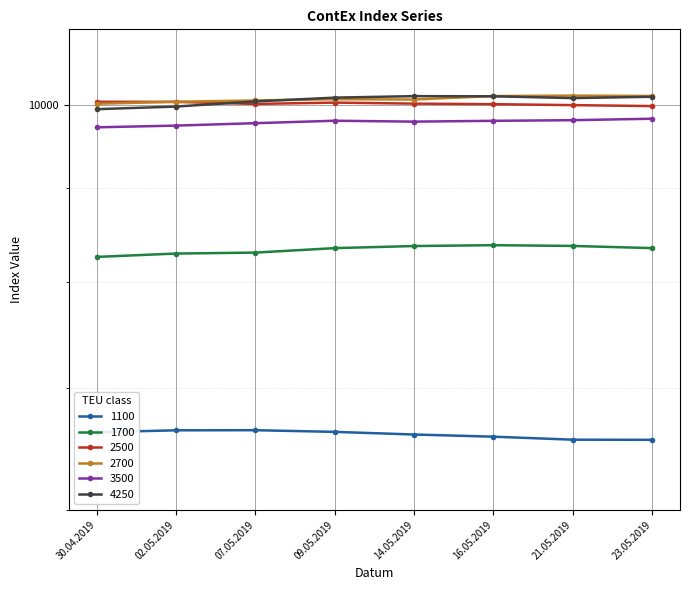

At which category does the chart reach its minimum across all series?

23.05.2019